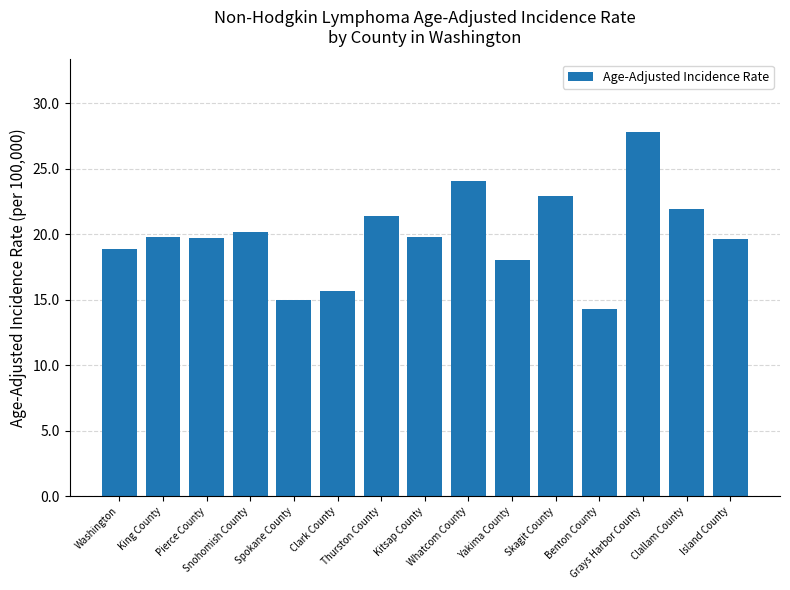

How many bars are there in total?

15